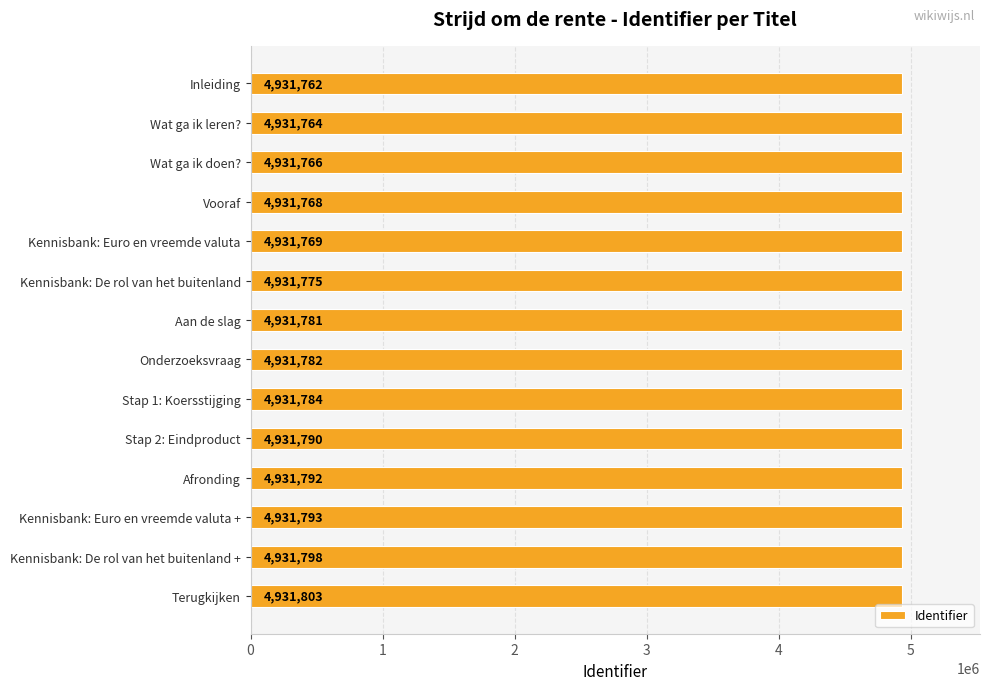

Rank the categories by value from highest to lowest.

Terugkijken, Kennisbank: De rol van het buitenland +, Kennisbank: Euro en vreemde valuta +, Afronding, Stap 2: Eindproduct, Stap 1: Koersstijging, Onderzoeksvraag, Aan de slag, Kennisbank: De rol van het buitenland, Kennisbank: Euro en vreemde valuta, Vooraf, Wat ga ik doen?, Wat ga ik leren?, Inleiding